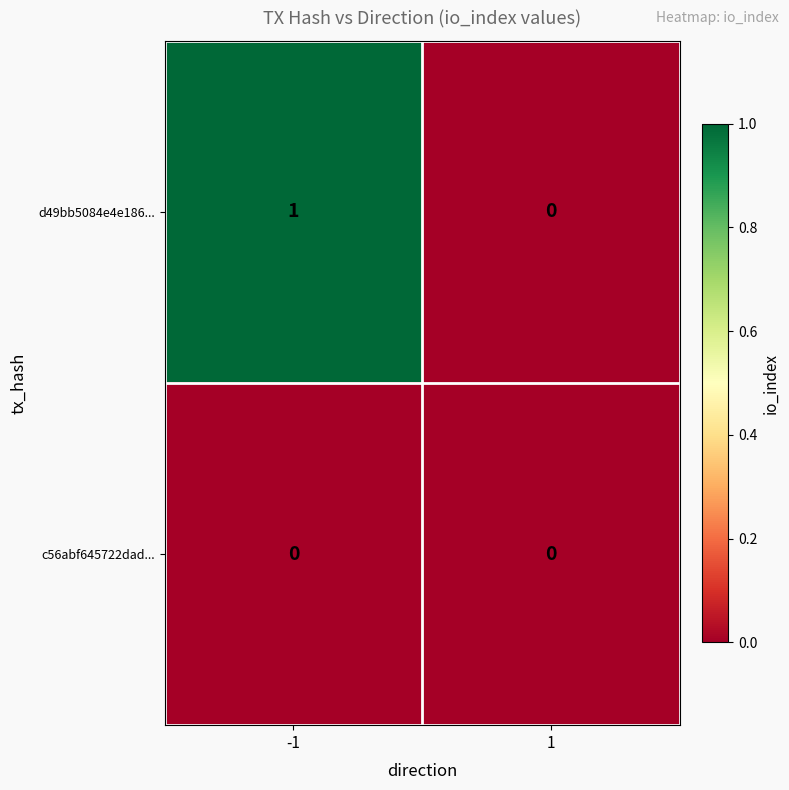

Reading right to left, list all the values displayed in this chart.

d49bb5084e4e186...: 1=0	-1=1
c56abf645722dad...: 1=0	-1=0